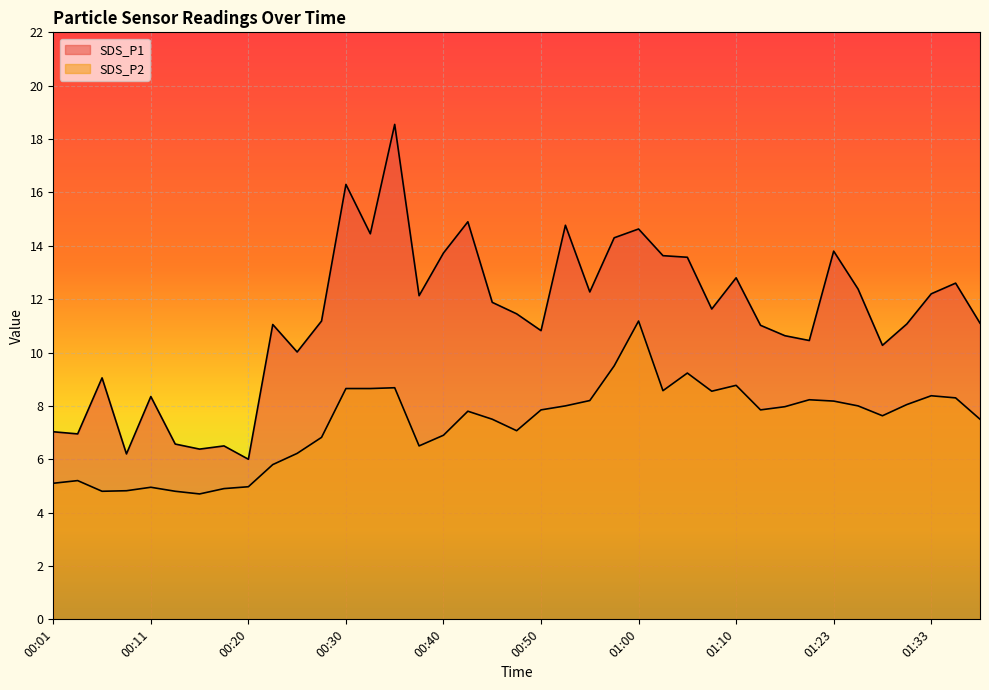

What is the approximate value of SDS_P1 at 00:25?

10.0